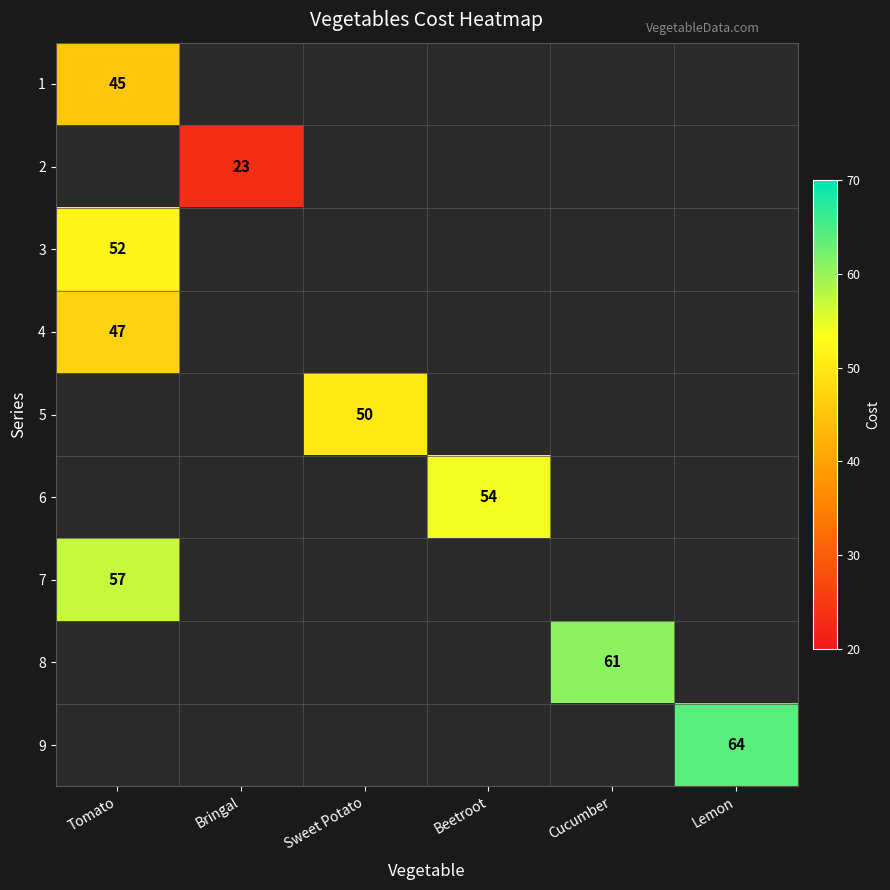

The 9 series shows 64 at Lemon. True or false?

True